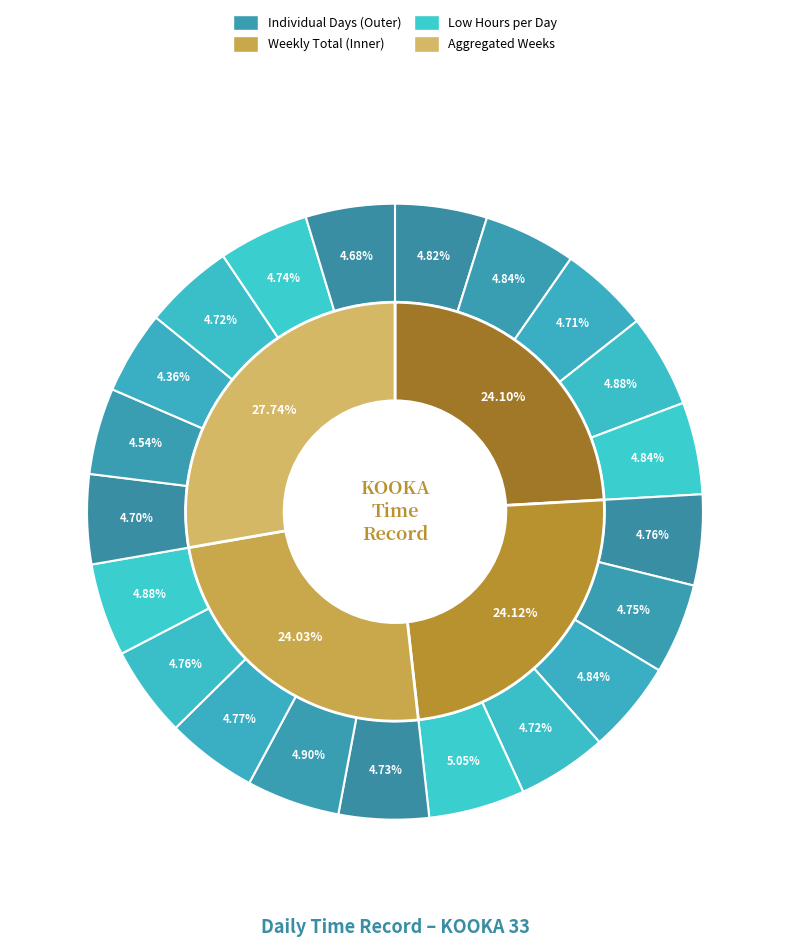

Combined, do 20-Thu and 3-Mon account for over 50%?

No